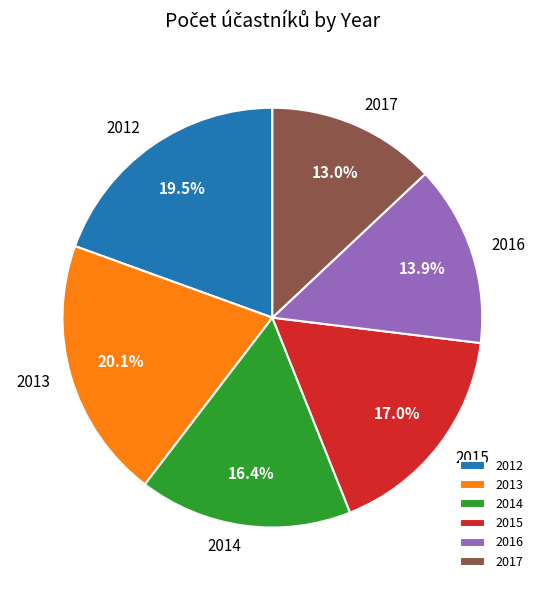

To the nearest percent, what is the difference between the largest and smallest slice percentages?

7%